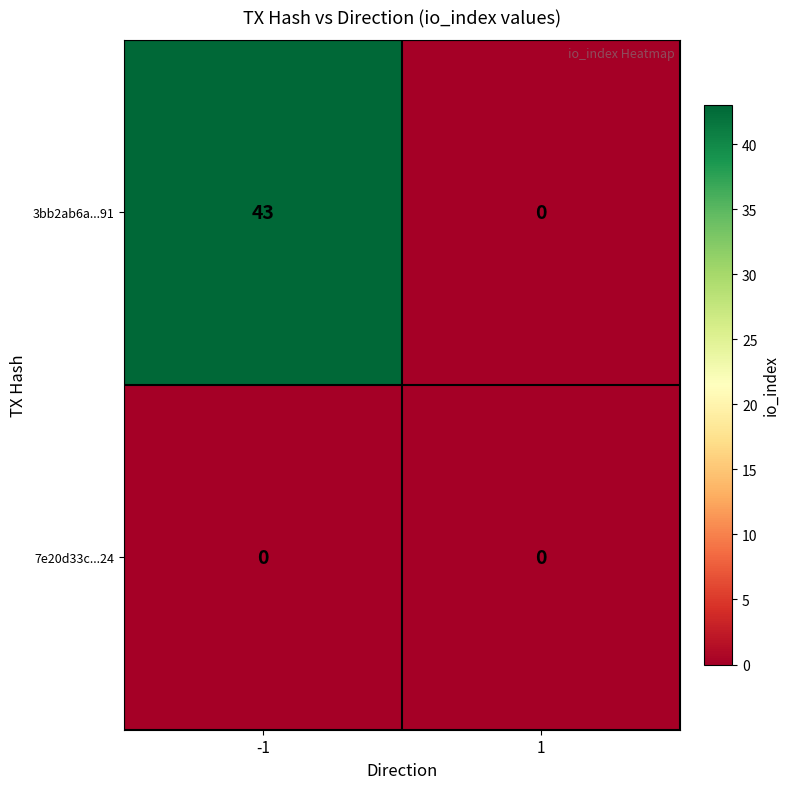

Reading left to right, list all the values displayed in this chart.

3bb2ab6a...91: -1=43	1=0
7e20d33c...24: -1=0	1=0